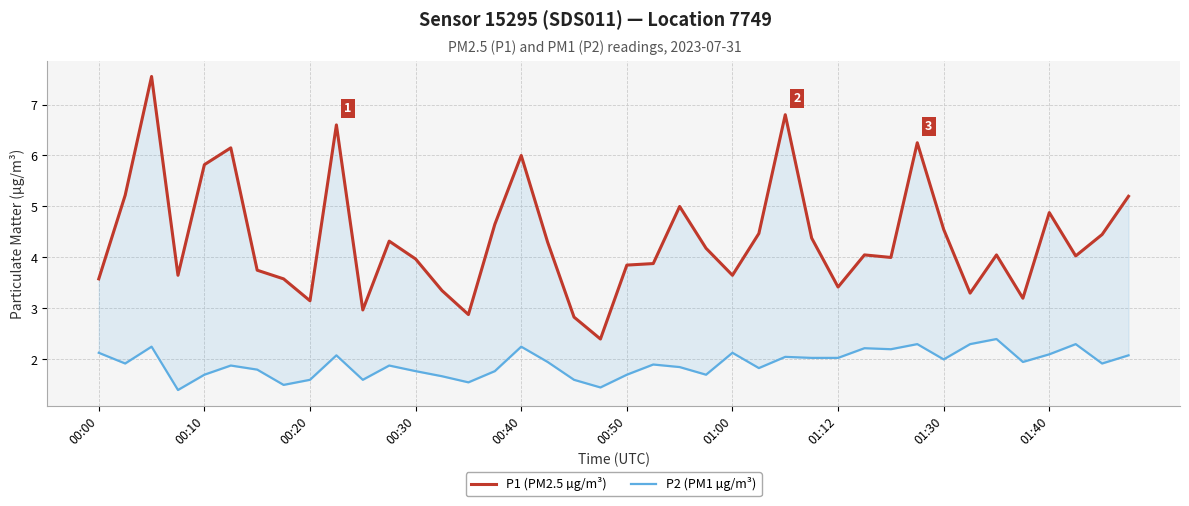

Reading right to left, what are all the values shown in this chart?

P1 (PM2.5 µg/m³): 5.2	4.5	4.0	4.9	3.2	4.0	3.3	4.5	6.2	4.0	4.0	3.4	4.4	6.8	4.5	3.6	4.2	5.0	3.9	3.9	2.4	2.8	4.3	6.0	4.7	2.9	3.4	4.0	4.3	3.0	6.6	3.1	3.6	3.8	6.2	5.8	3.6	7.5	5.2	3.6
P2 (PM1 µg/m³): 2.1	1.9	2.3	2.1	1.9	2.4	2.3	2.0	2.3	2.2	2.2	2.0	2.0	2.0	1.8	2.1	1.7	1.9	1.9	1.7	1.4	1.6	1.9	2.2	1.8	1.6	1.7	1.8	1.9	1.6	2.1	1.6	1.5	1.8	1.9	1.7	1.4	2.2	1.9	2.1